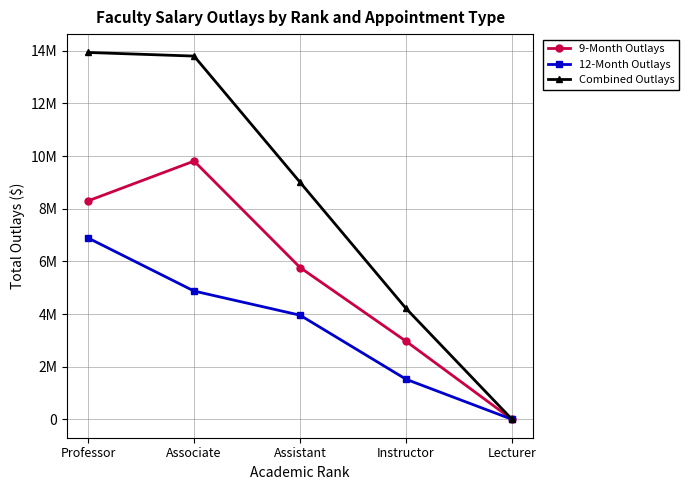

How many 9-Month Outlays values are between 2965189 and 8298019?

3